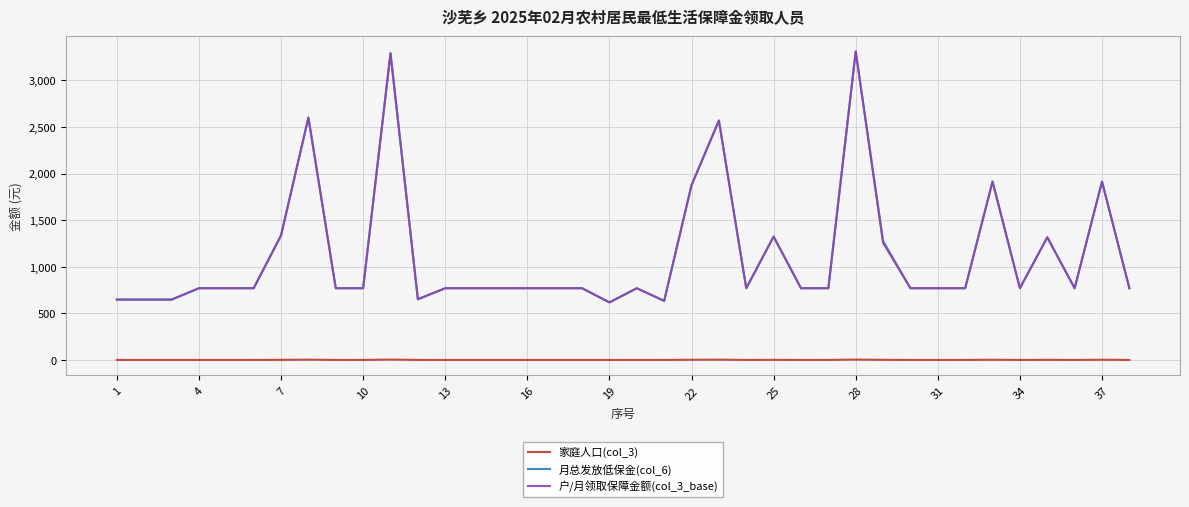

True or false: 月总发放低保金(col_6) and 家庭人口(col_3) cross at least once.

False